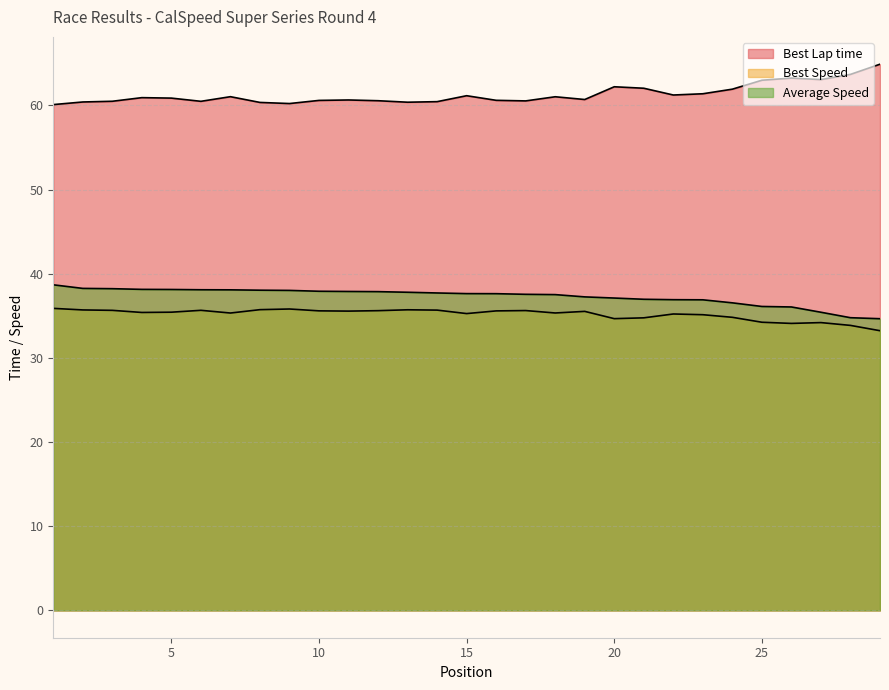

True or false: Best Speed and Average Speed cross at least once.

False